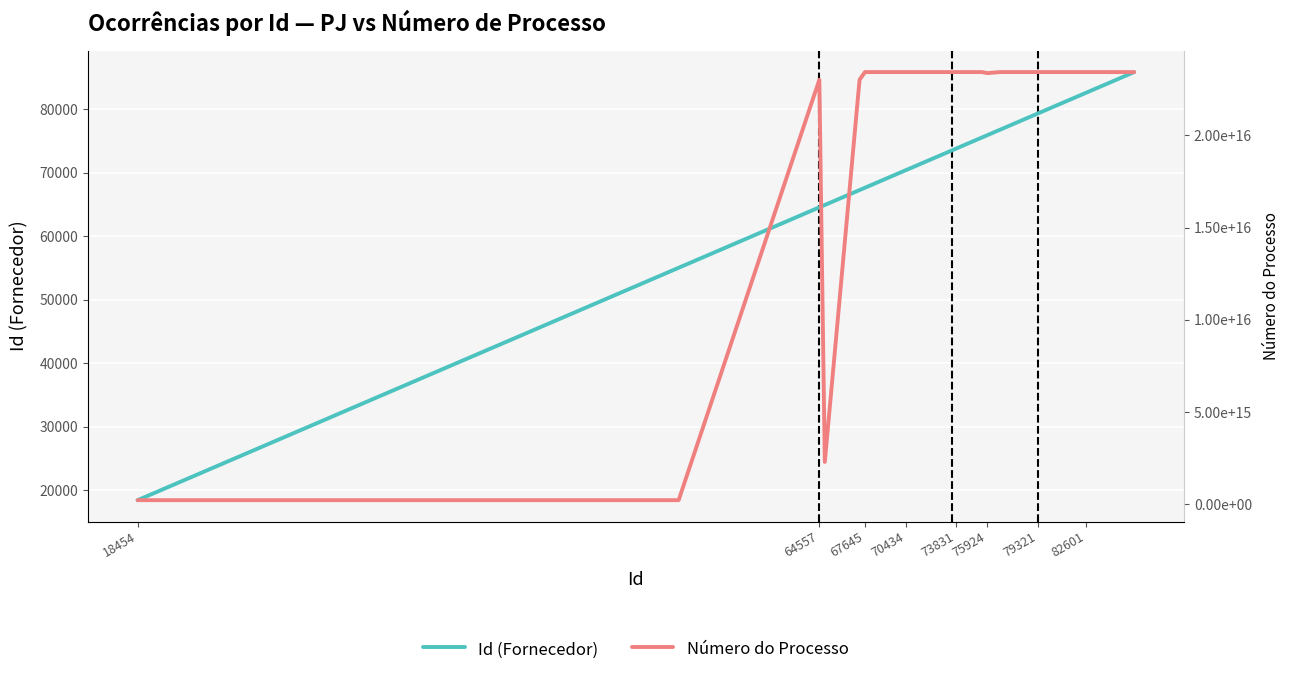

Which series has the widest spread of values?

Número do Processo